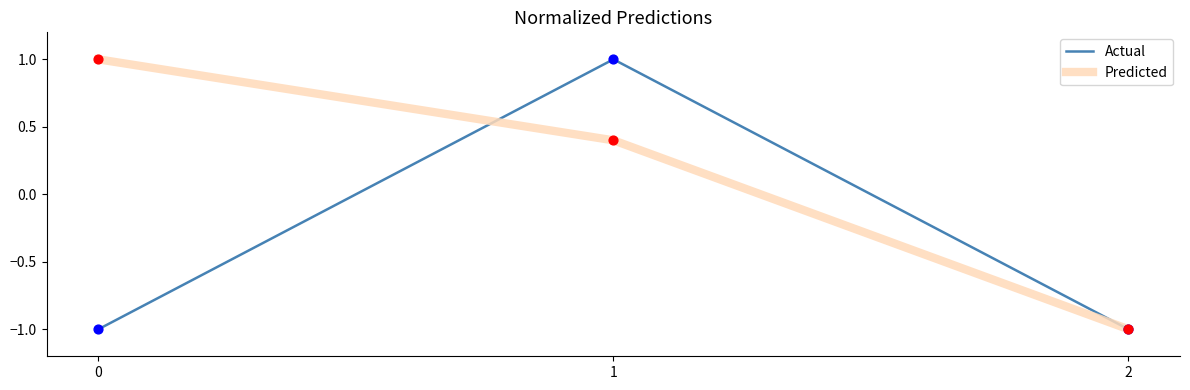

What are all the series names shown in the legend?

Actual, Predicted